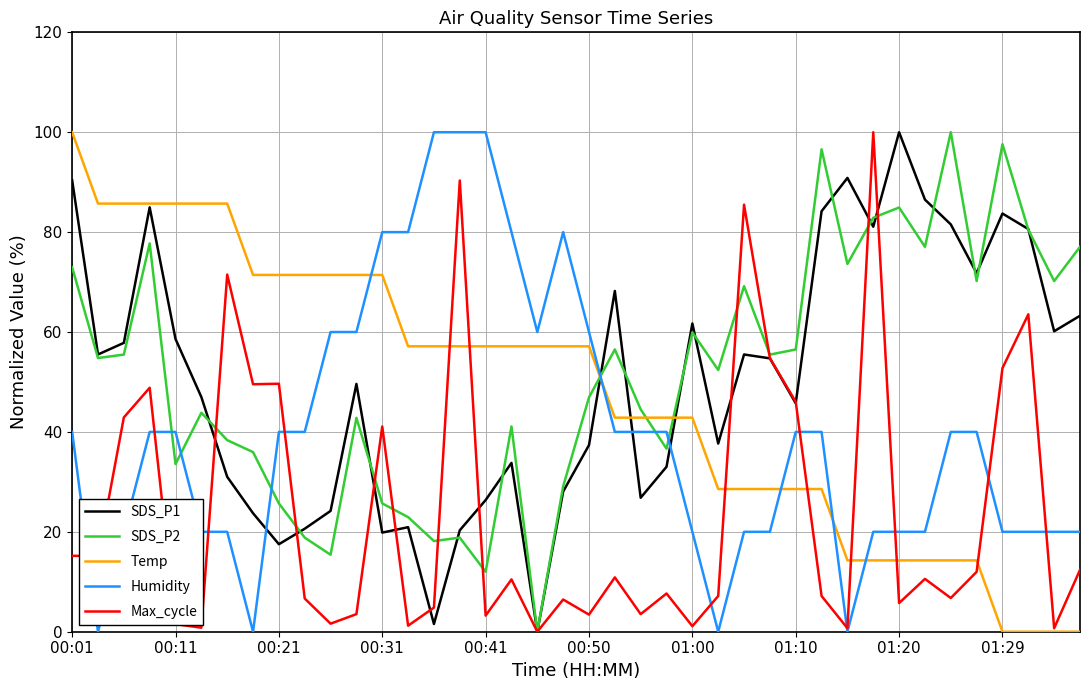

After their last crossing, which series has the higher values: SDS_P2 or Humidity?

SDS_P2